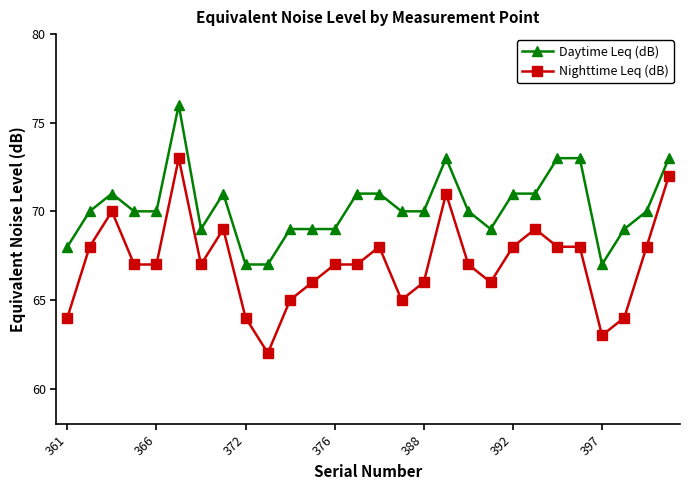

Which series has the widest spread of values?

Nighttime Leq (dB)